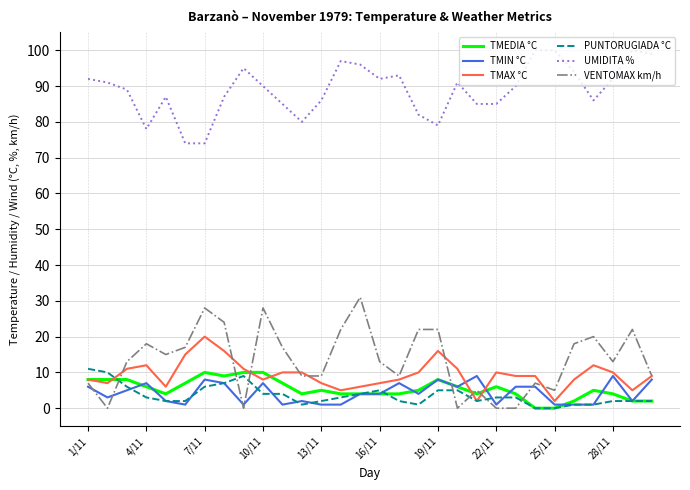

What is the highest value of the TMIN °C series?

9